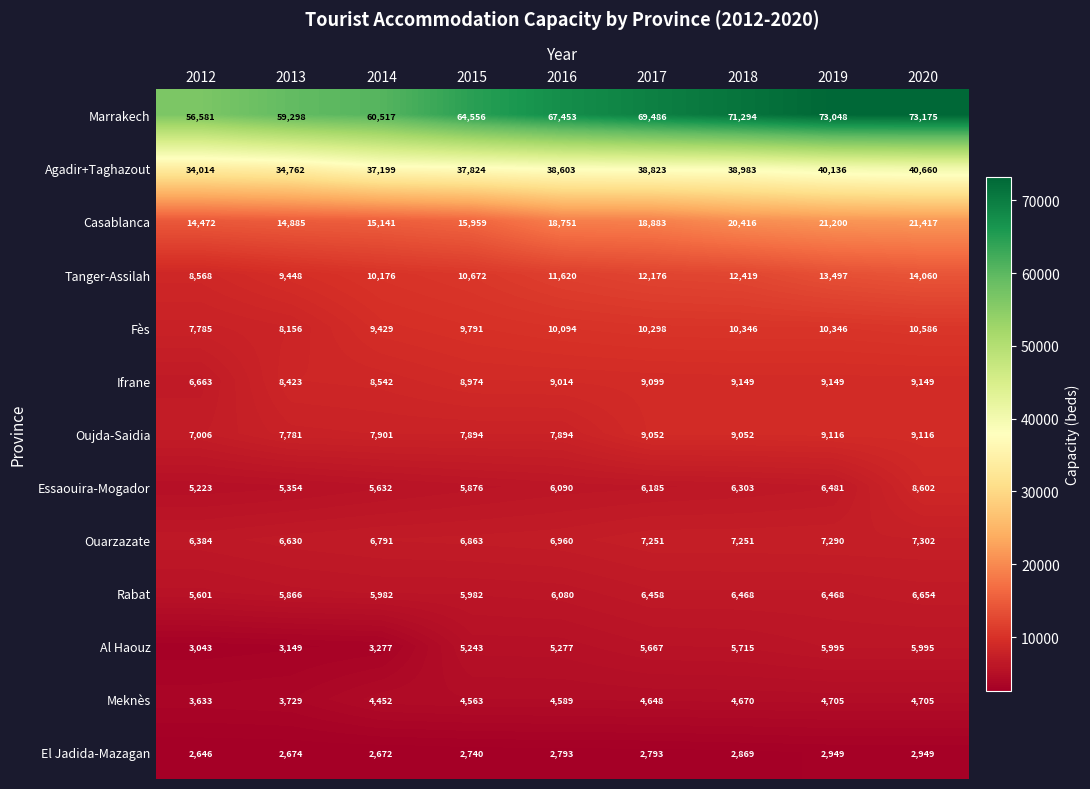

True or false: Rabat has a value of 11199 at 2018.

False